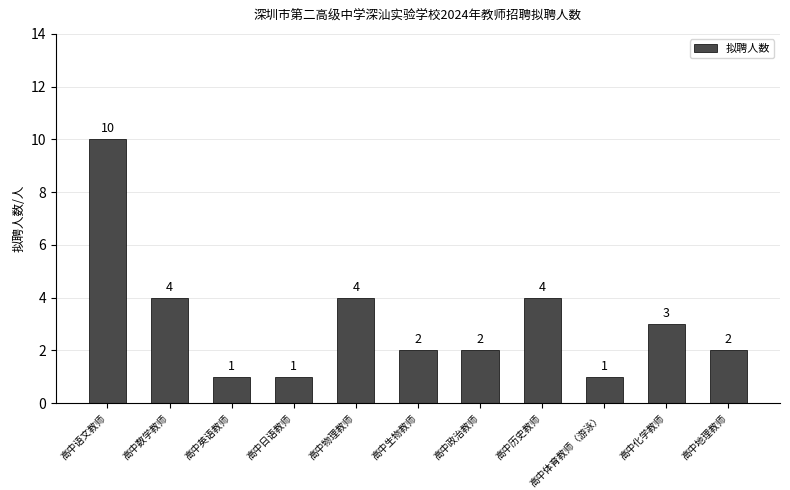

What is the sum of the values at 高中政治教师 and 高中日语教师?

3